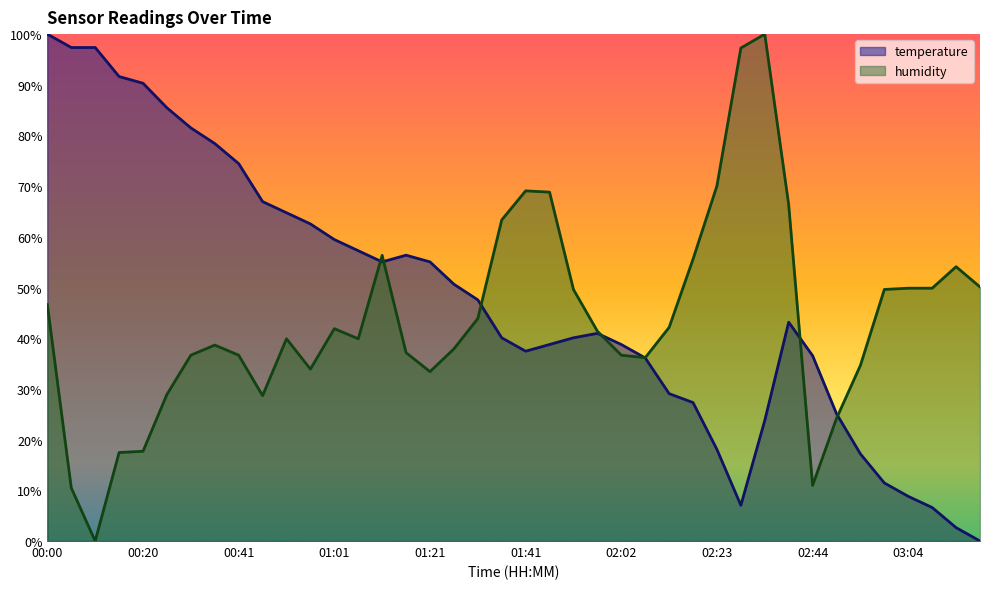

Where is the first local maximum for temperature?

01:16